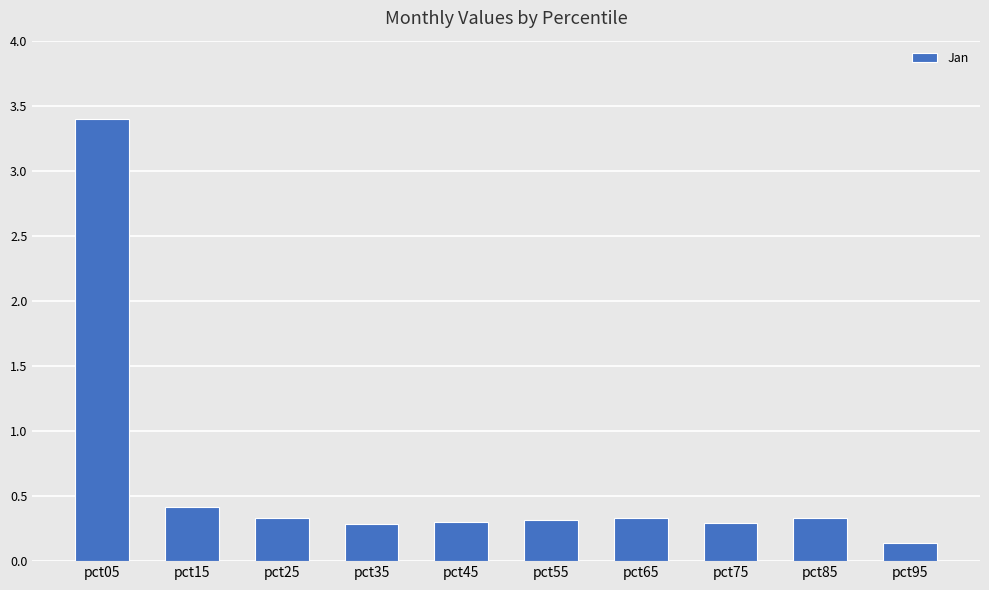

Does the chart contain any negative values?

No